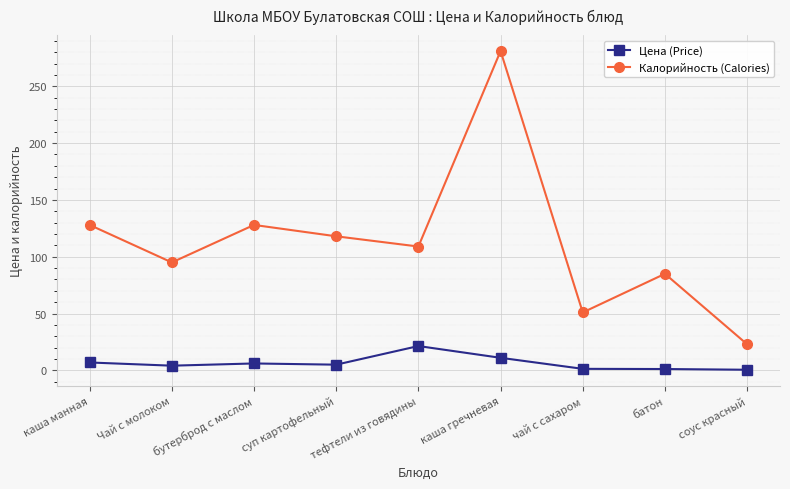

How many data points does each series have?

9